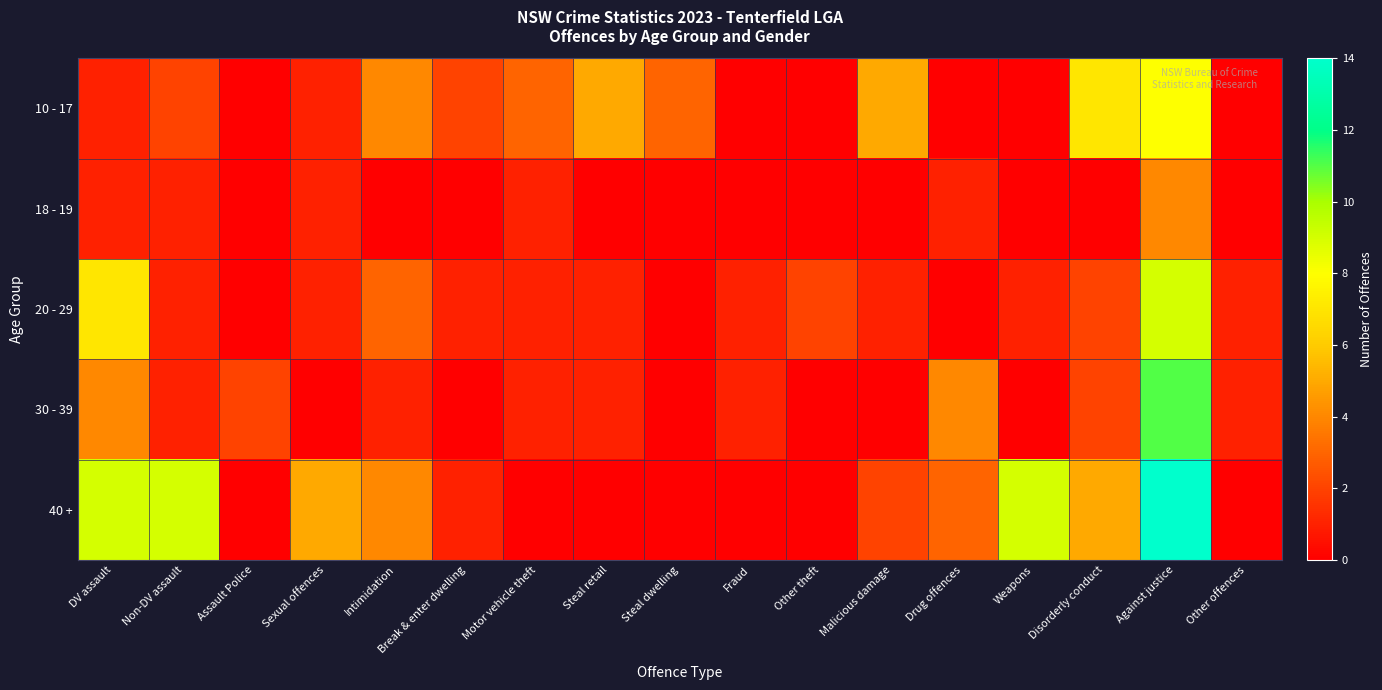

Rank the series by their maximum value, from lowest to highest.

18 - 19, 10 - 17, 20 - 29, 30 - 39, 40 +